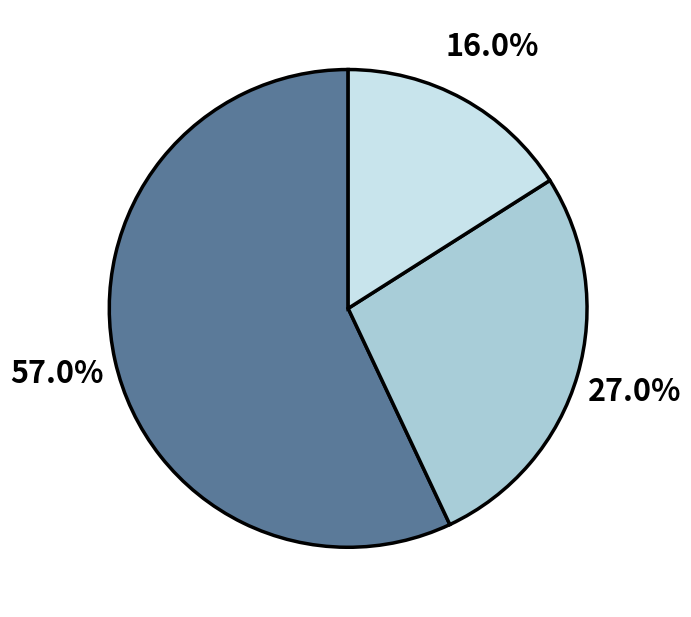

Is there a majority slice in this chart?

Yes